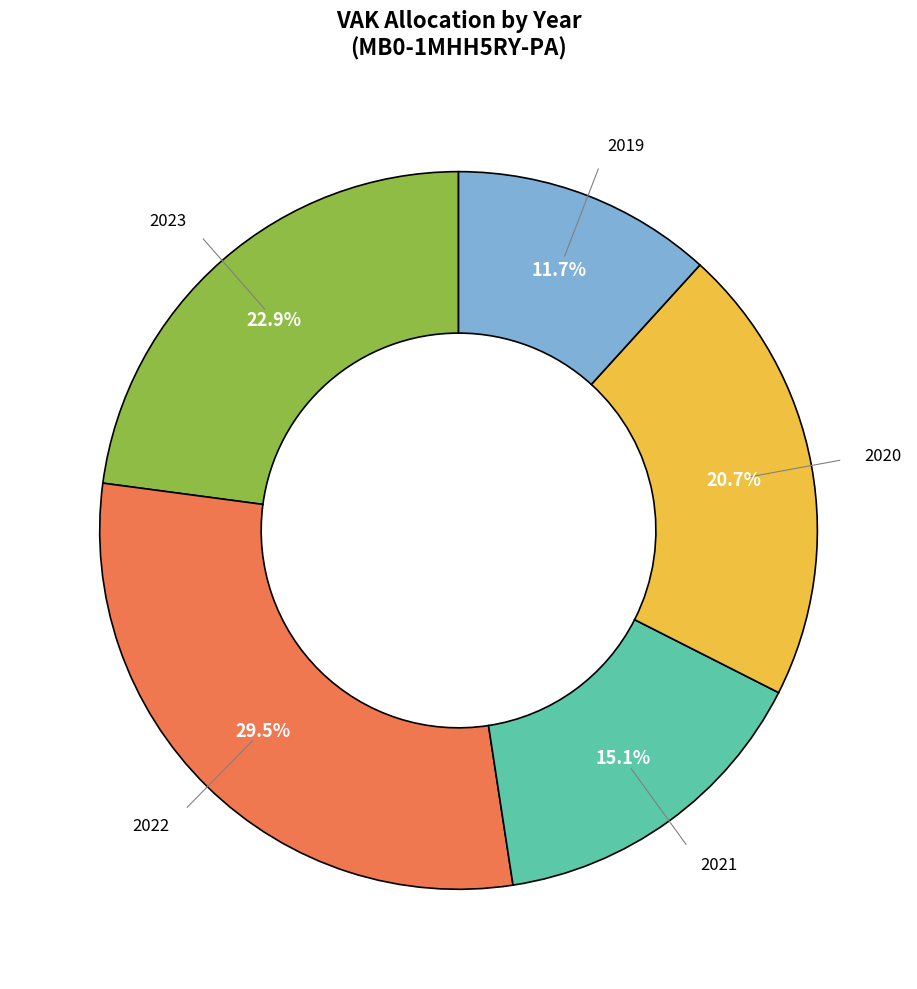

Count the number of slices in the pie.

5